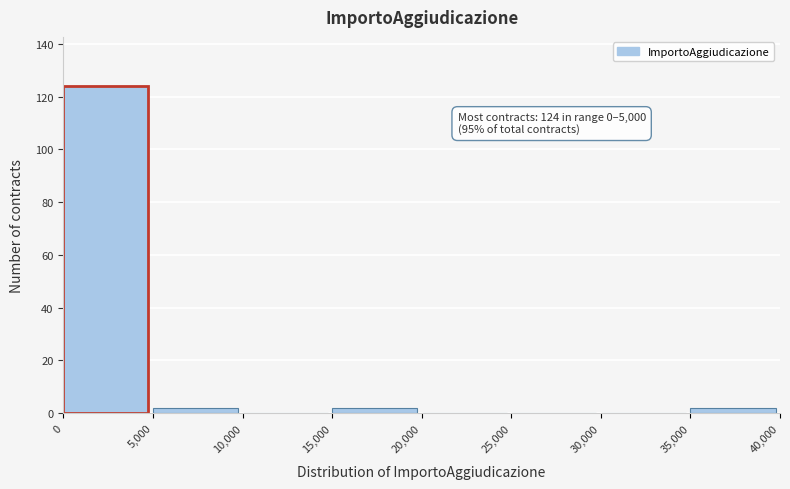

Which range on the x-axis has the tallest bar?

0 to 5,000